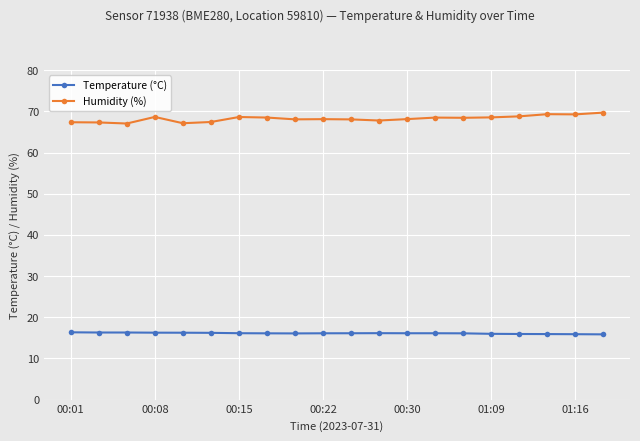

True or false: Humidity (%) has more than 0 points higher than both neighbors.

True